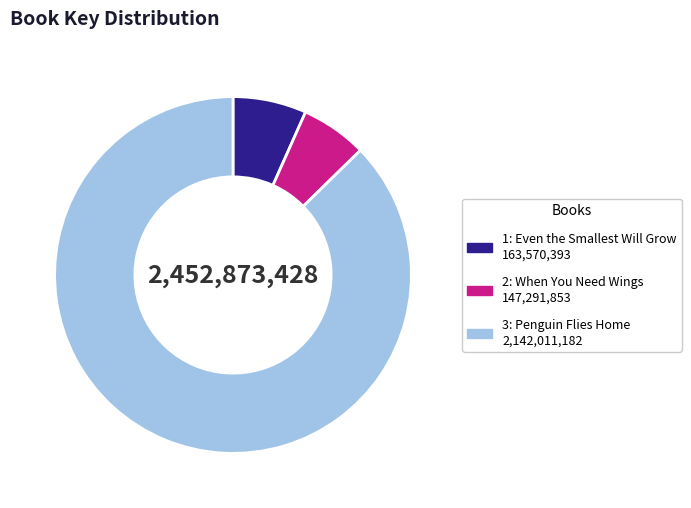

Is there any slice that represents more than half of the pie?

Yes